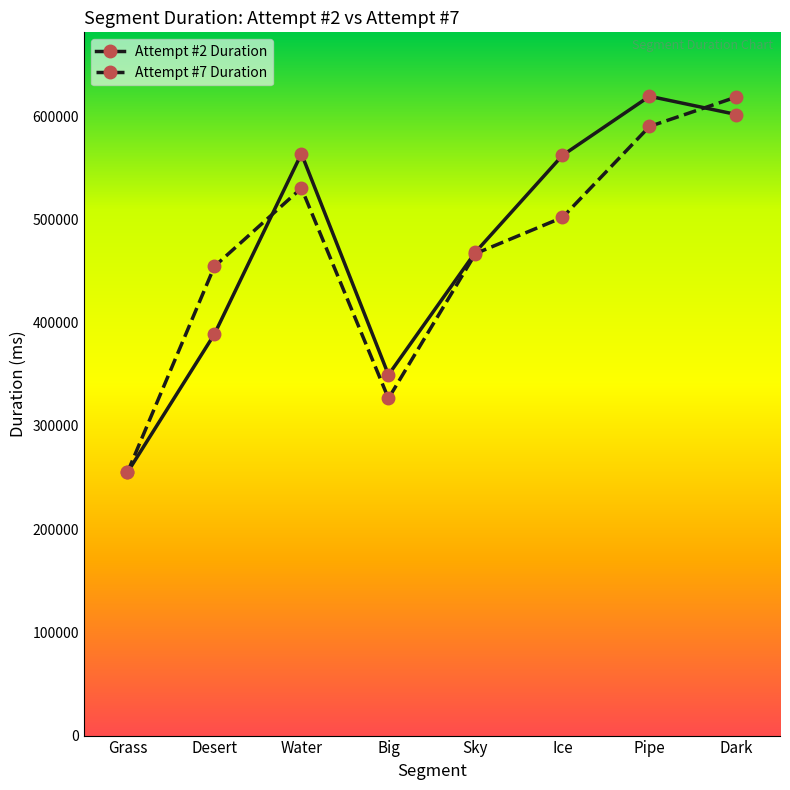

What is the value of the Attempt #2 Duration point at the 4th from the left?

349498